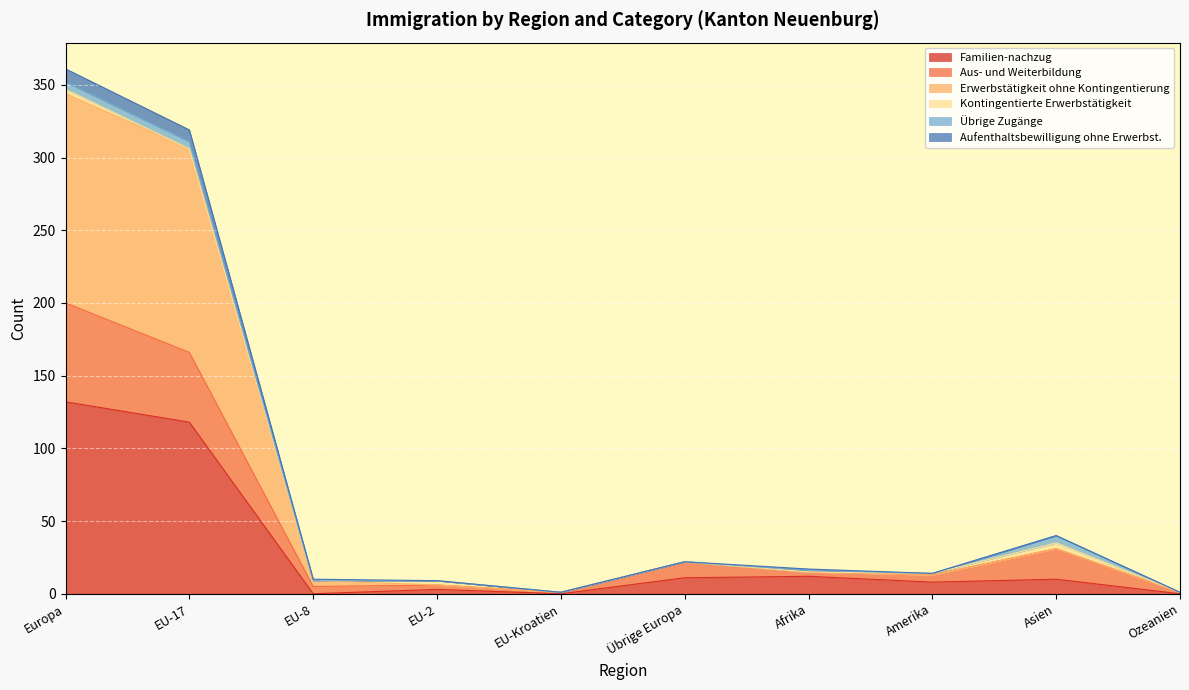

True or false: Familien-nachzug and Aus- und Weiterbildung intersect in this chart.

False